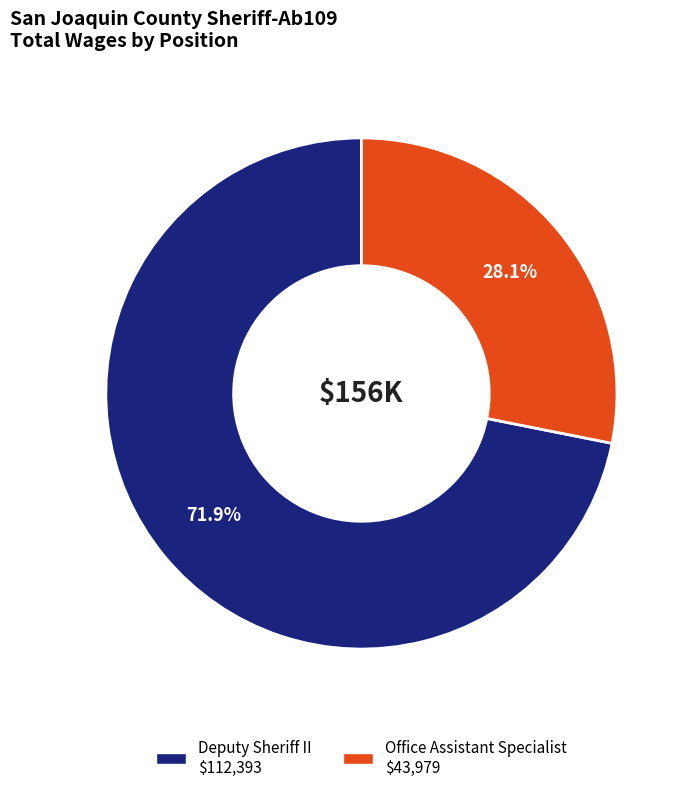

To the nearest percent, what is the combined percentage of Deputy Sheriff II and Office Assistant Specialist?

100%